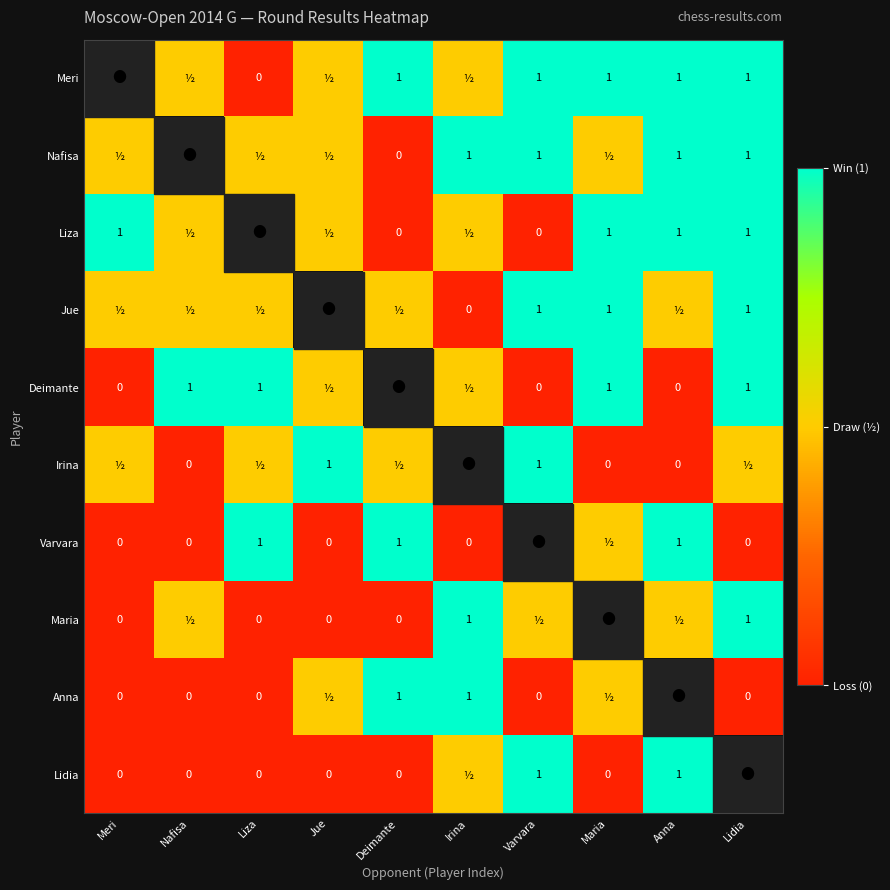

Is it true that Maria equals 1.0 at Lidia?

True